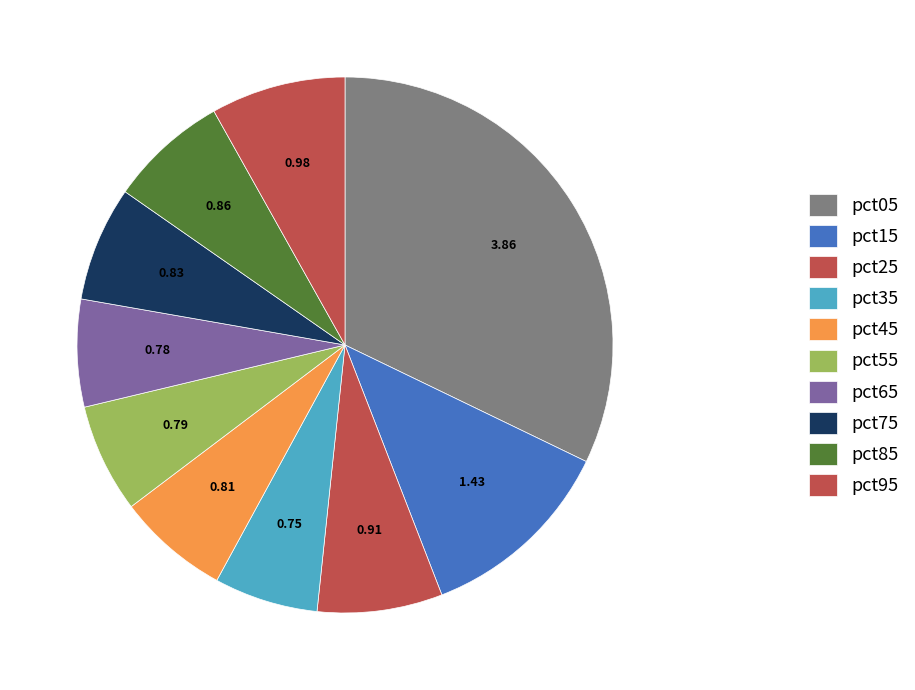

How many segments does this pie chart have?

10